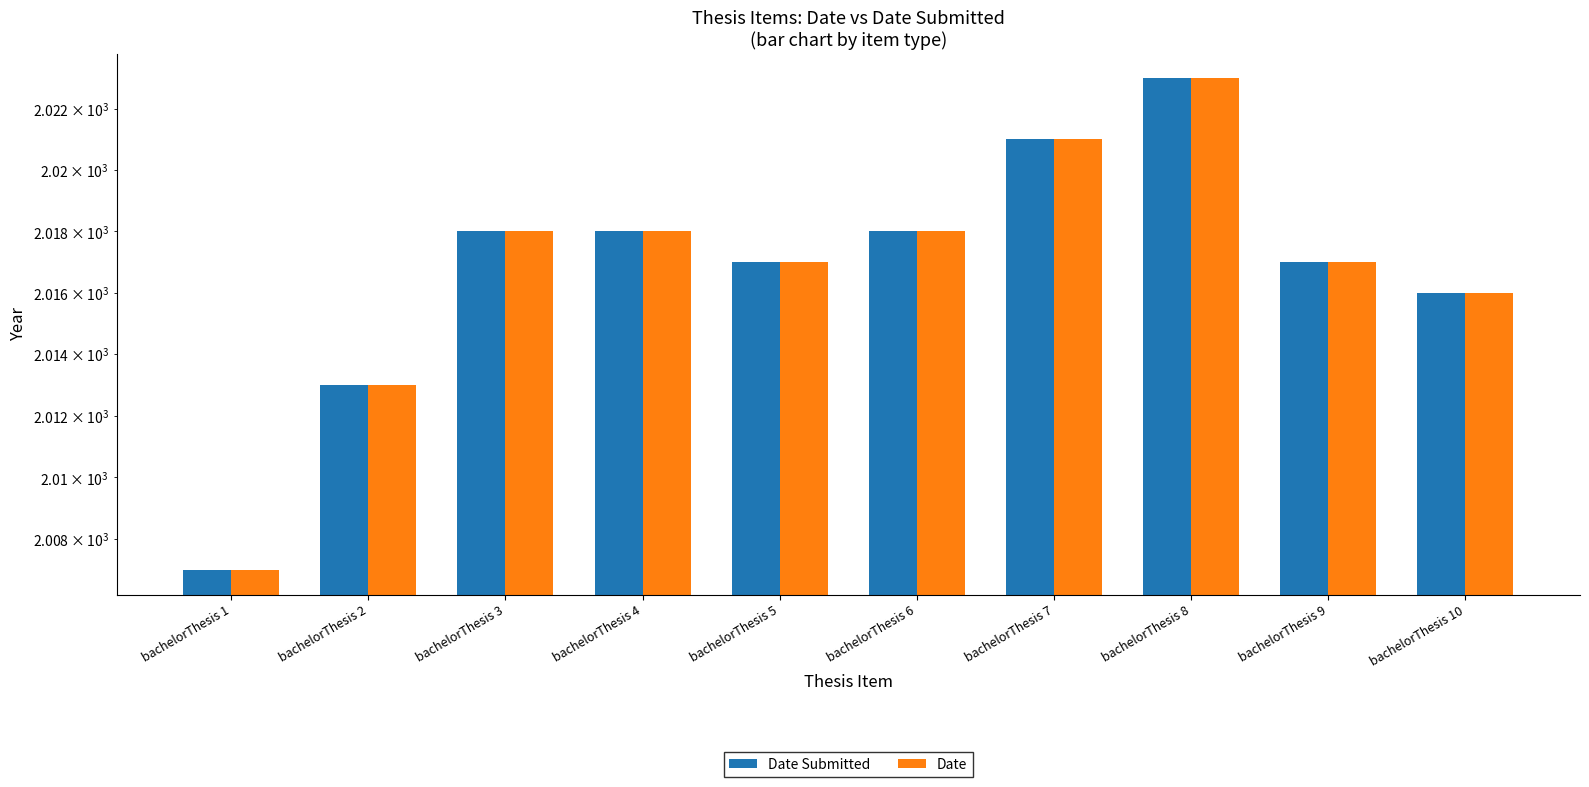

At which label is Date Submitted closest to 2015?

bachelorThesis 10